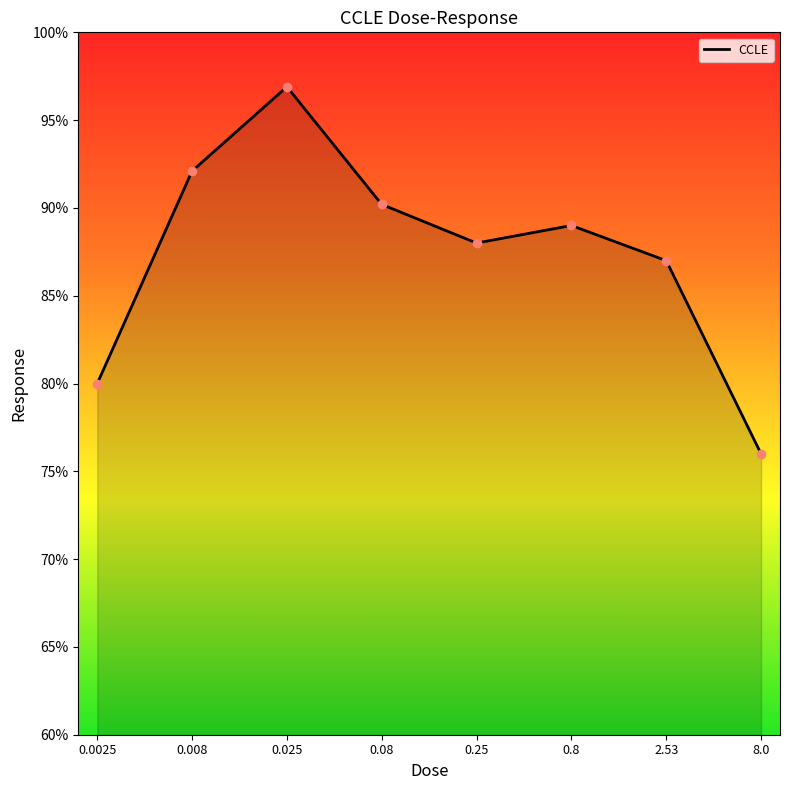

What is the maximum value shown in the chart?

96.9